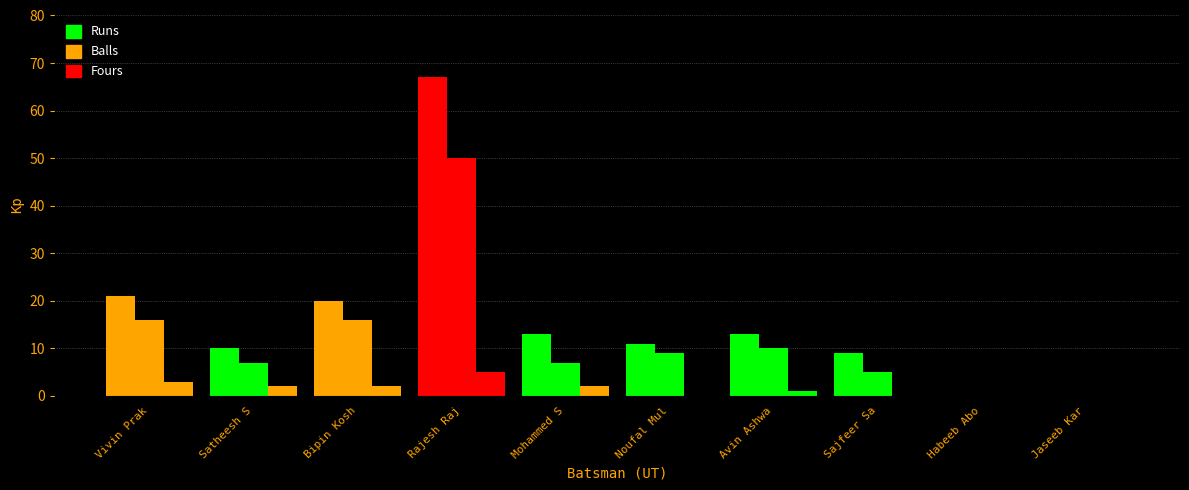

Reading left to right, transcribe all the data shown in this chart.

Runs: Vivin Prakash=21	Satheesh Sathi=10	Bipin Koshy=20	Rajesh Raju=67	Mohammed Salim=13	Noufal Mulky=11	Avin Ashwathama=13	Sajfeer Saji=9	Habeeb Aboobacker=0	Jaseeb Kareem=0
Balls: Vivin Prakash=16	Satheesh Sathi=7	Bipin Koshy=16	Rajesh Raju=50	Mohammed Salim=7	Noufal Mulky=9	Avin Ashwathama=10	Sajfeer Saji=5	Habeeb Aboobacker=0	Jaseeb Kareem=0
Fours: Vivin Prakash=3	Satheesh Sathi=2	Bipin Koshy=2	Rajesh Raju=5	Mohammed Salim=2	Noufal Mulky=0	Avin Ashwathama=1	Sajfeer Saji=0	Habeeb Aboobacker=0	Jaseeb Kareem=0